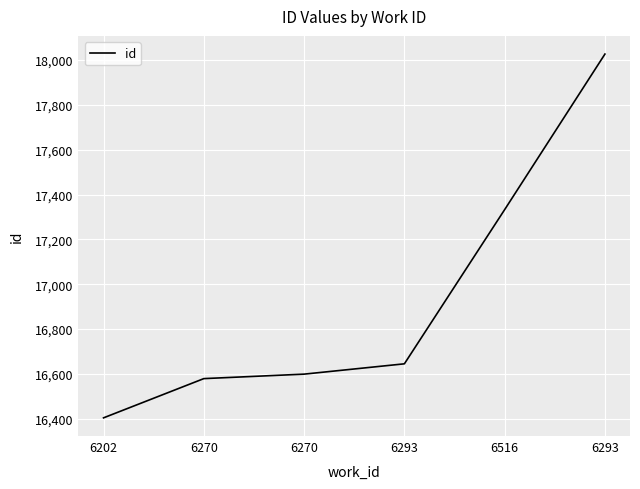

How many values are below 16645?

3